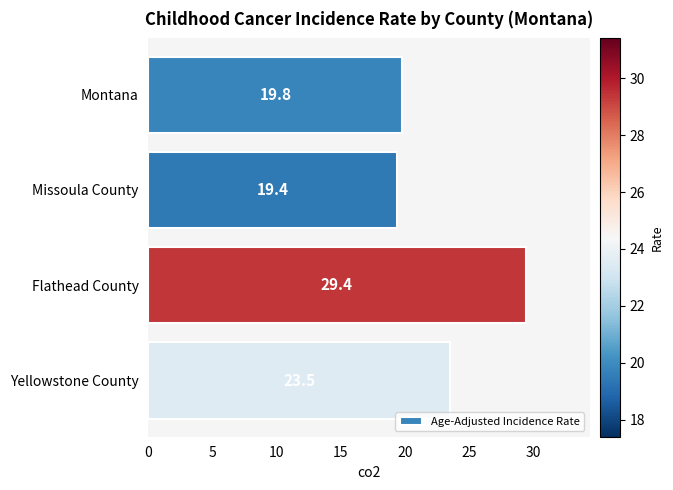

The value at Missoula County is 13.4. True or false?

False